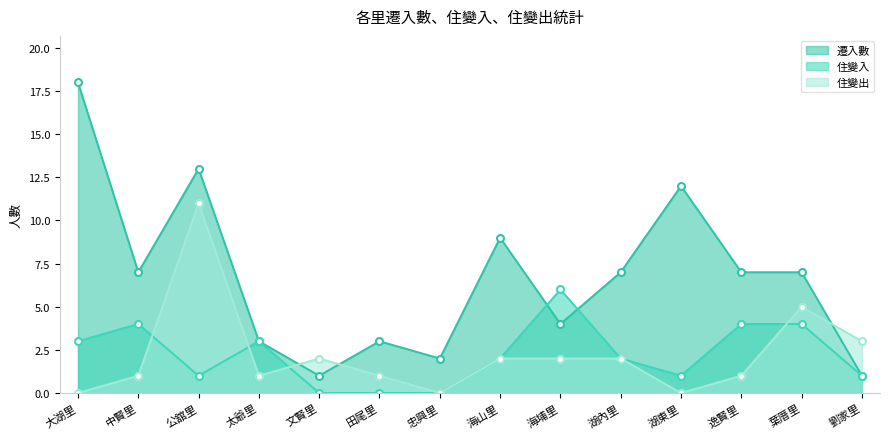

What is the average value of the 住變入 series?

2